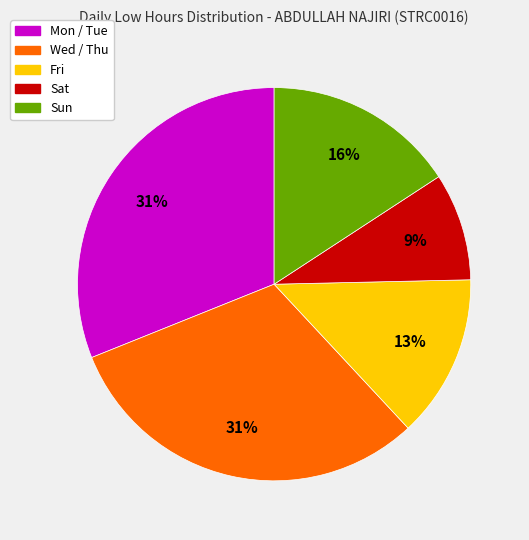

To the nearest percent, what is the average slice percentage?

20%